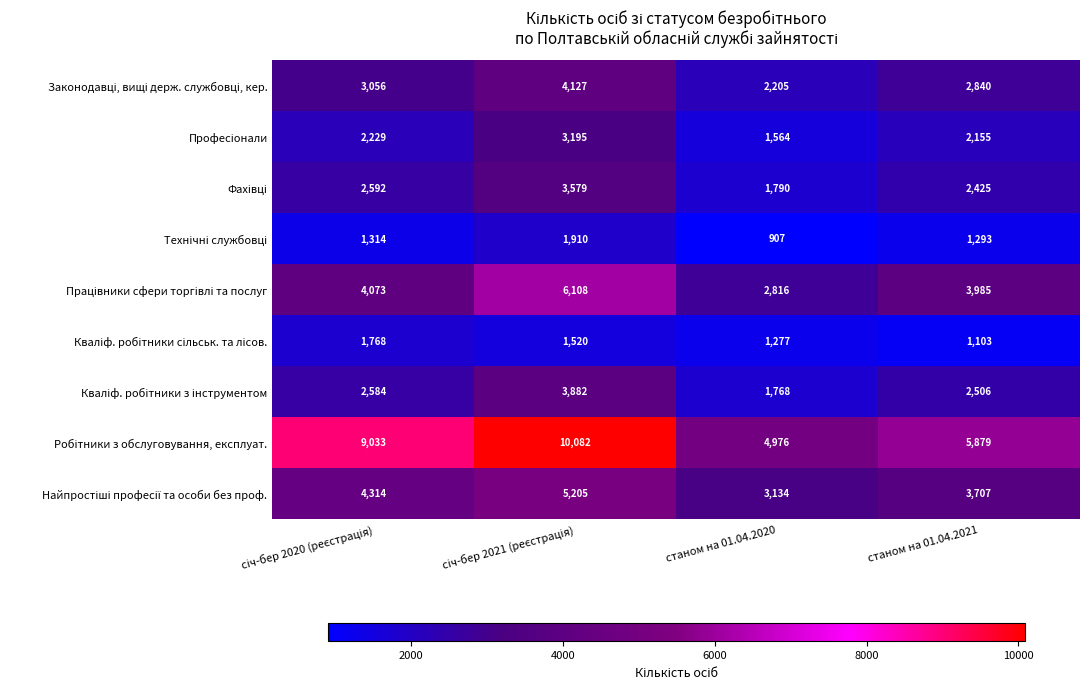

Count the number of data series in this chart.

9